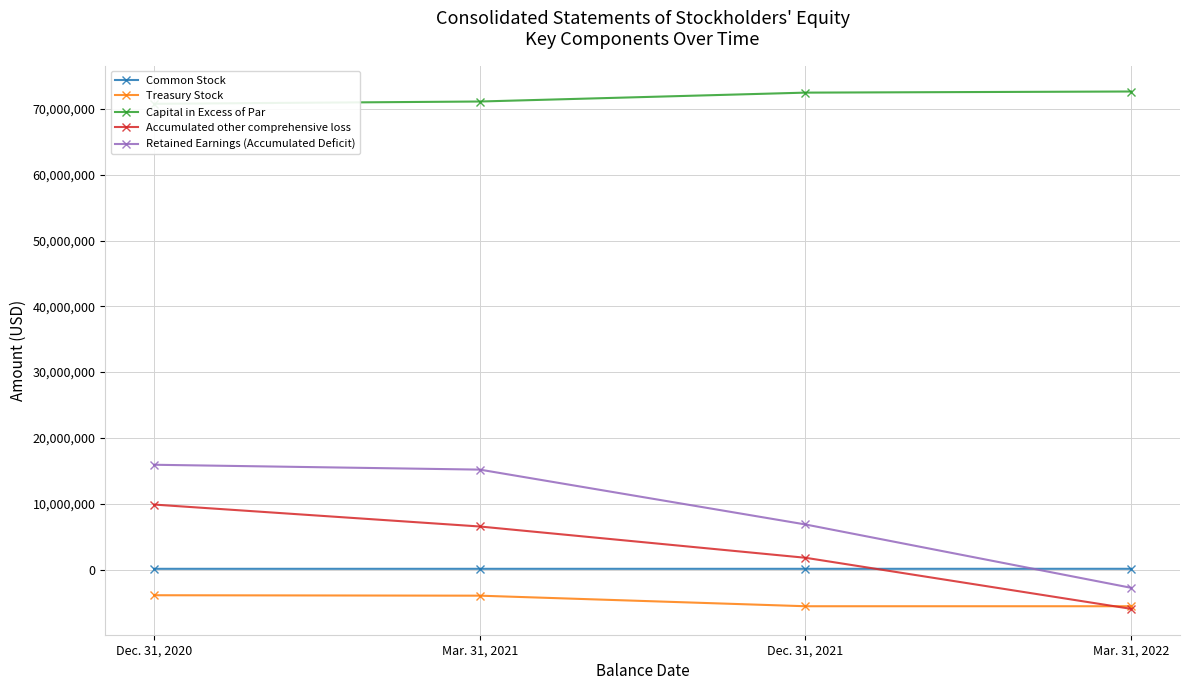

At which label does Accumulated other comprehensive loss first exceed 6548178?

Dec. 31, 2020